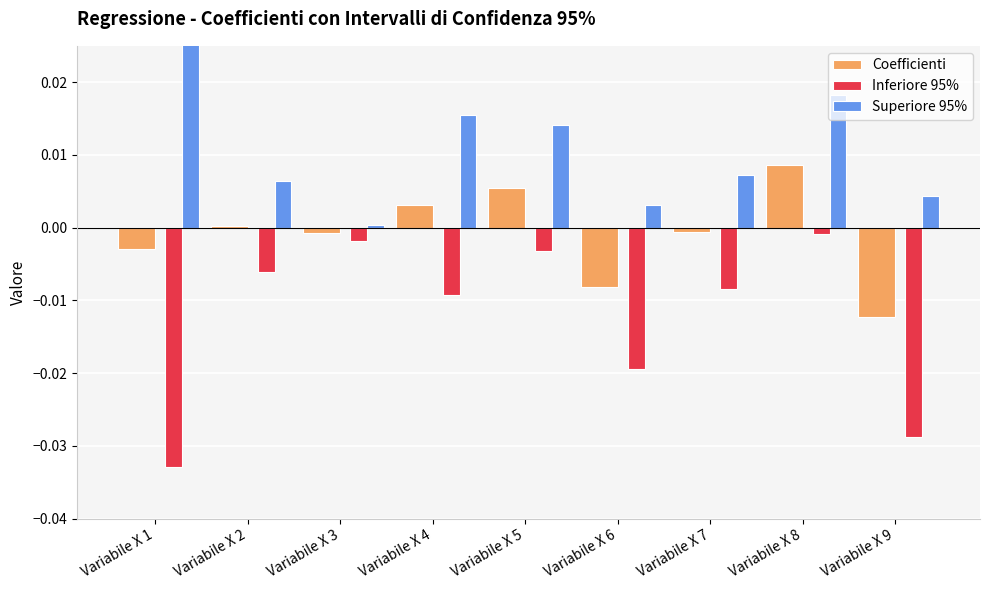

Is the value of Inferiore 95% at Variabile X 6 greater than the value of Superiore 95% at Variabile X 6?

No